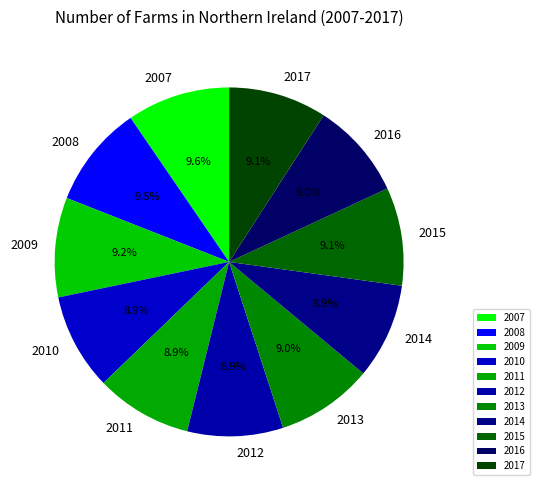

How many segments does this pie chart have?

11